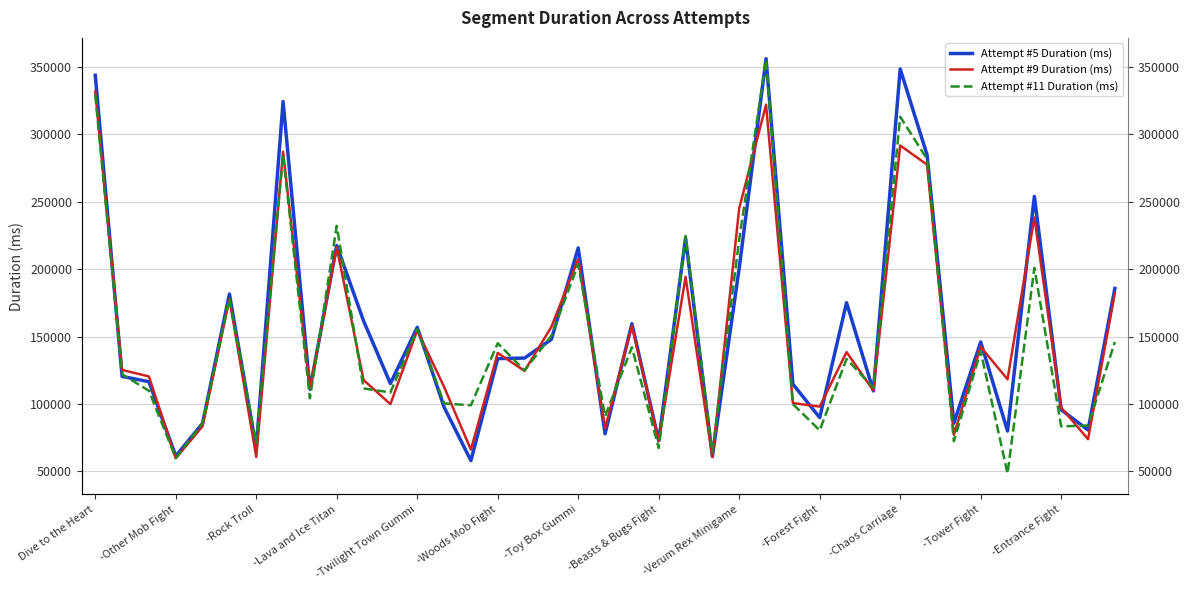

Is the value of Attempt #5 Duration (ms) at 29 greater than the value of Attempt #11 Duration (ms) at 16?

No